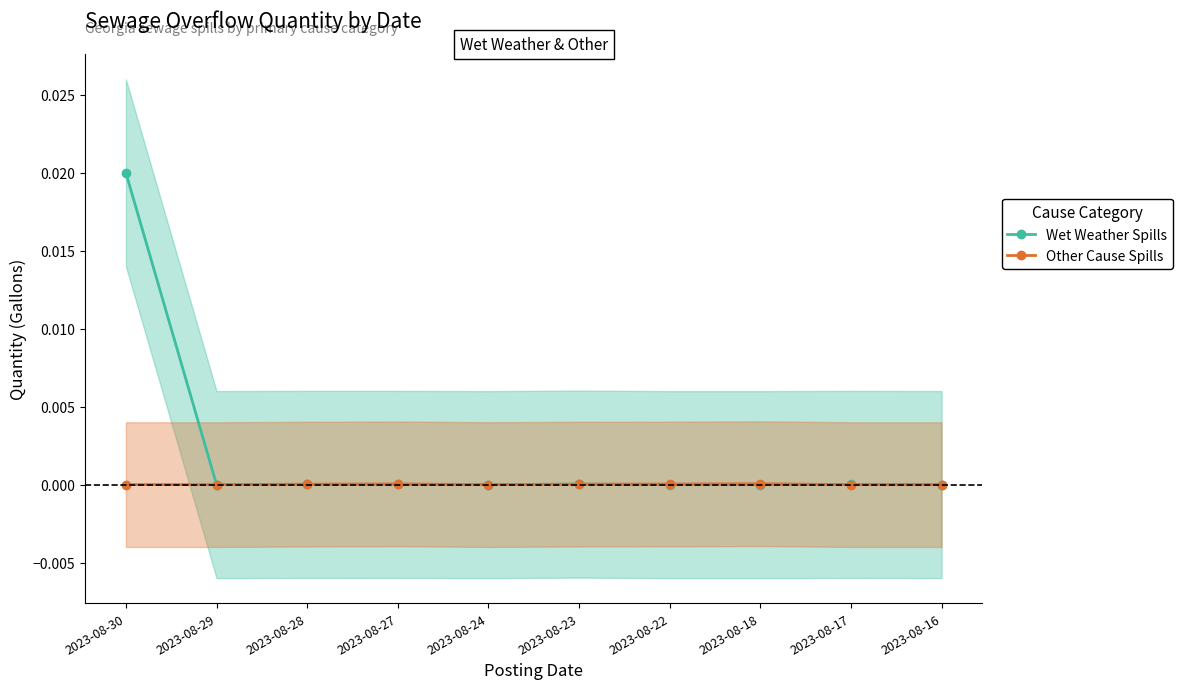

List the labels in order of Wet Weather Spills value, largest first.

2023-08-30, 2023-08-23, 2023-08-28, 2023-08-27, 2023-08-17, 2023-08-16, 2023-08-29, 2023-08-24, 2023-08-22, 2023-08-18